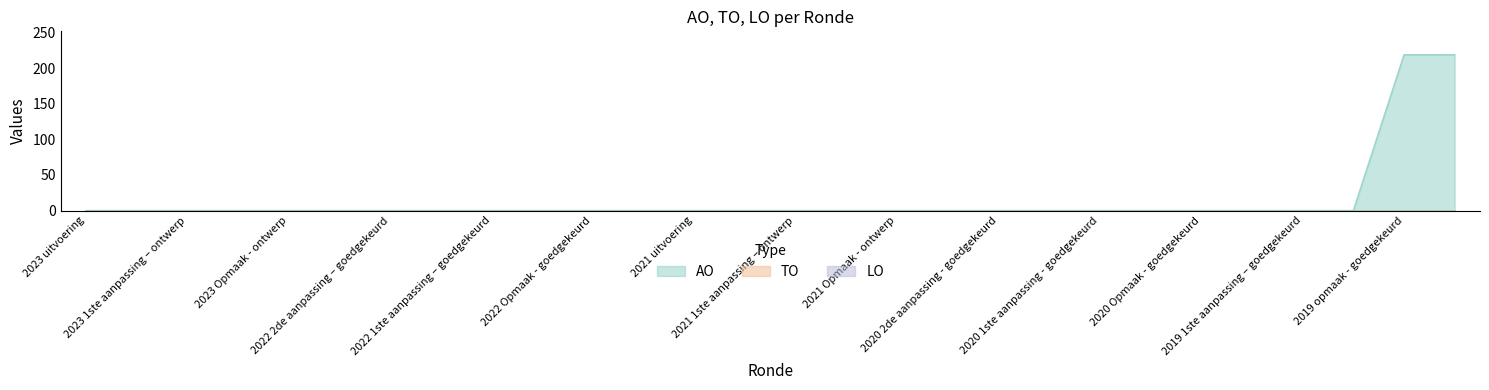

Which series has the largest total across all categories?

AO